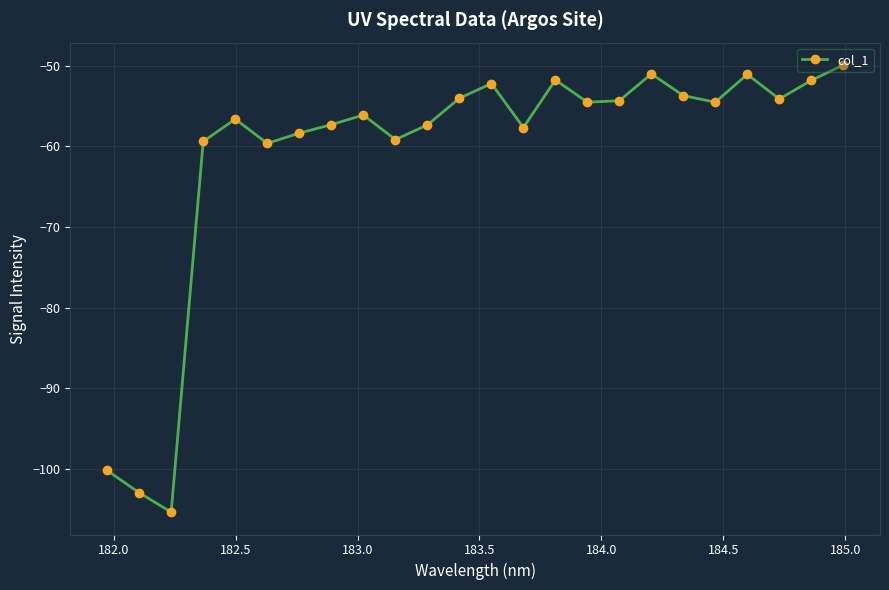

What is the difference between the maximum and second lowest values?

53.1